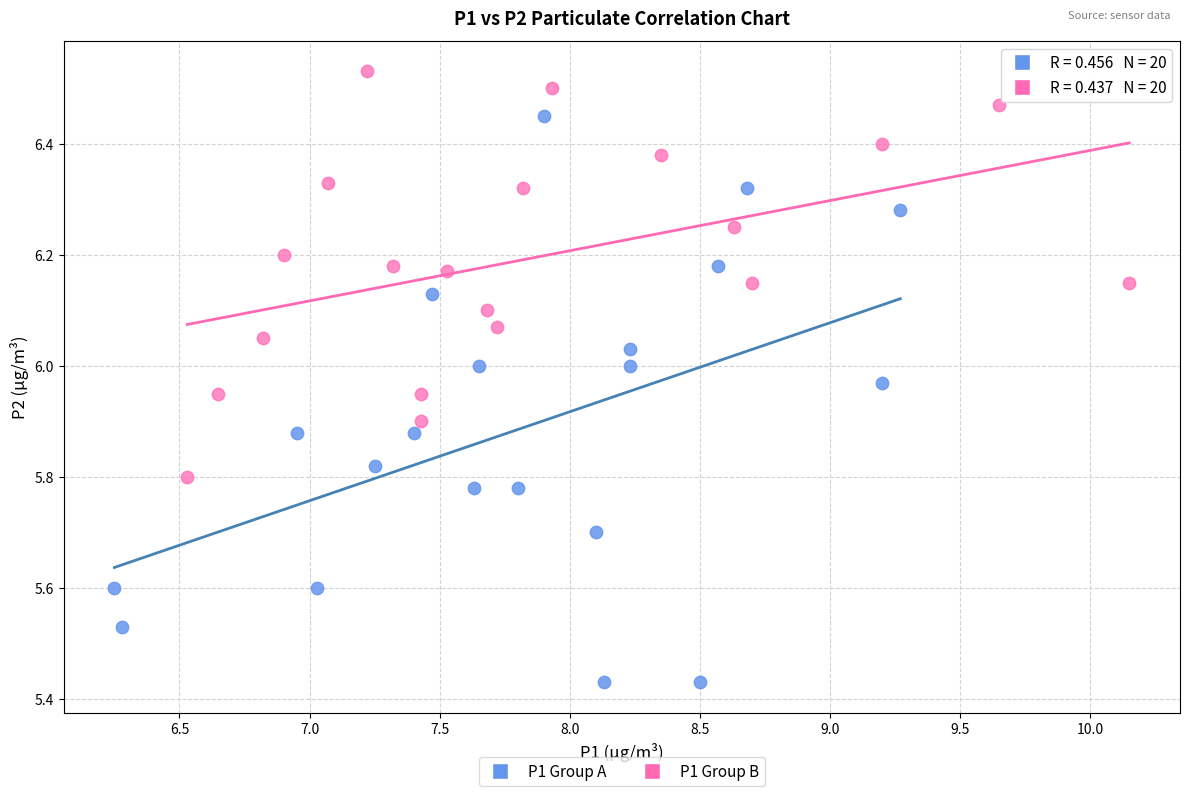

Which series has the largest Y range (max minus min)?

P1 Group A